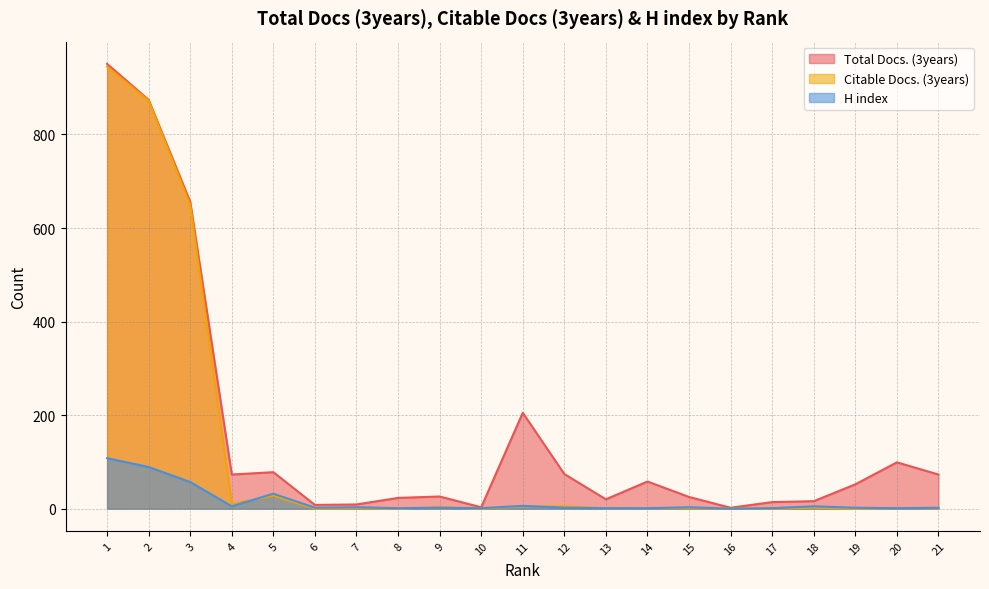

Which category has the highest value in the Total Docs. (3years) series?

1